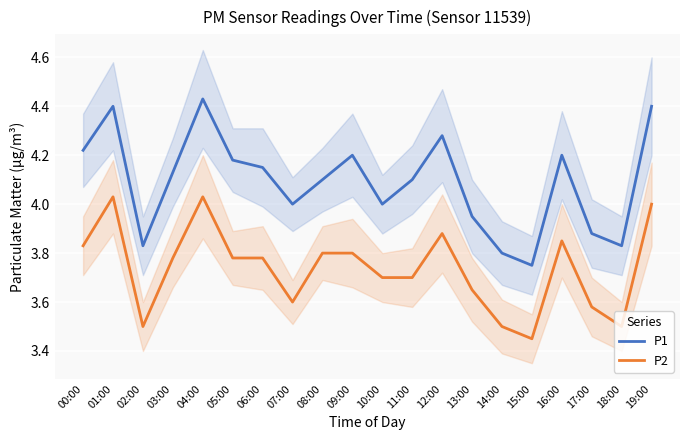

Is the value of P2 at 07:00 greater than the value of P1 at 04:00?

No